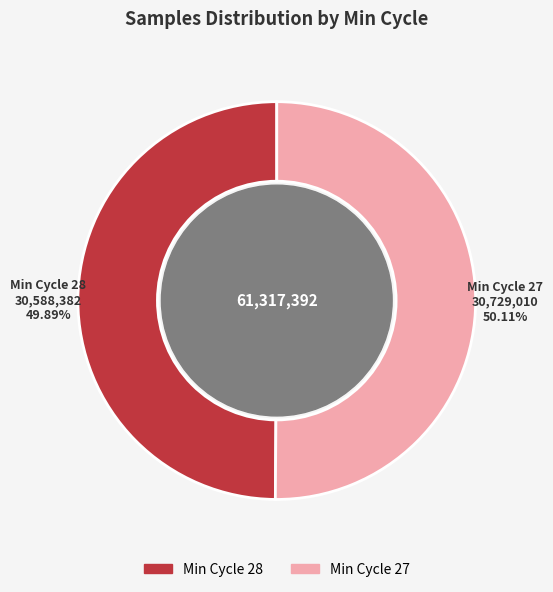

Is there a majority slice in this chart?

Yes